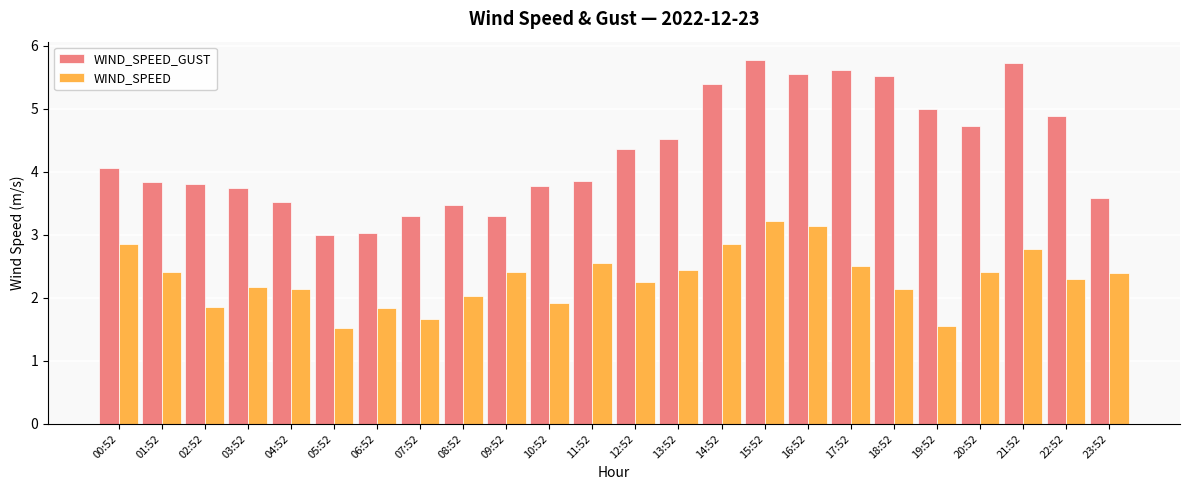

What are all the series names shown in the legend?

WIND_SPEED_GUST, WIND_SPEED